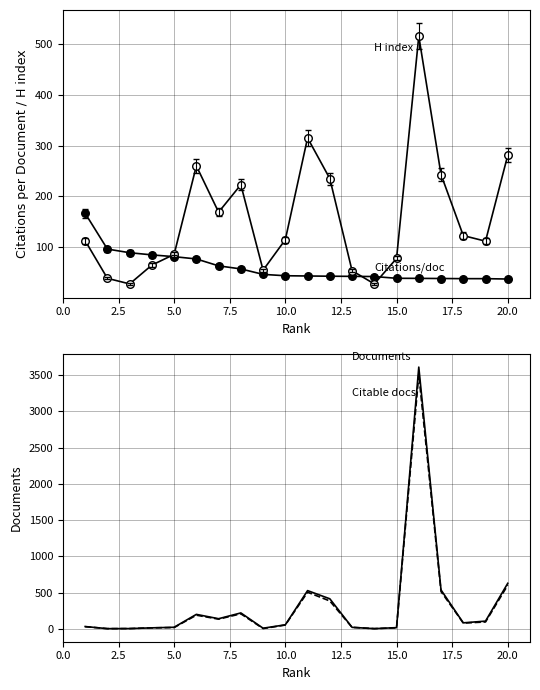

Which series reaches the maximum Y coordinate?

Documents